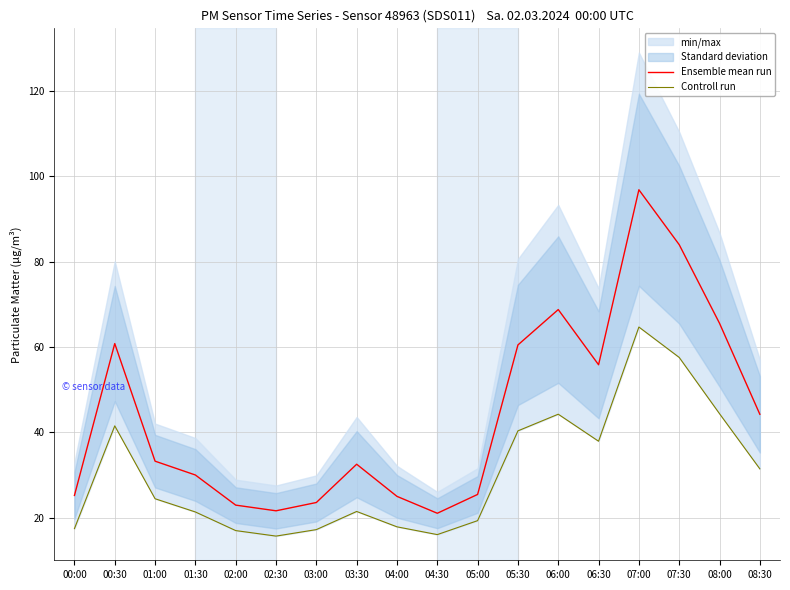

At 02:30, list the series in order from smallest to largest.

Controll run, Ensemble mean run